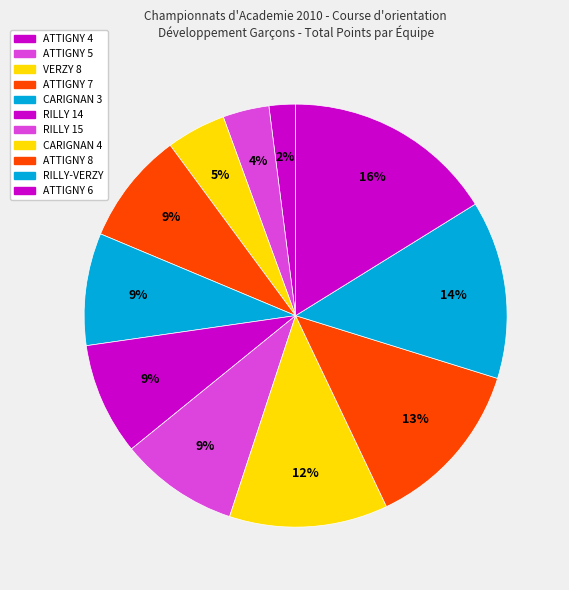

The RILLY-VERZY slice represents 24% of the pie. True or false?

False